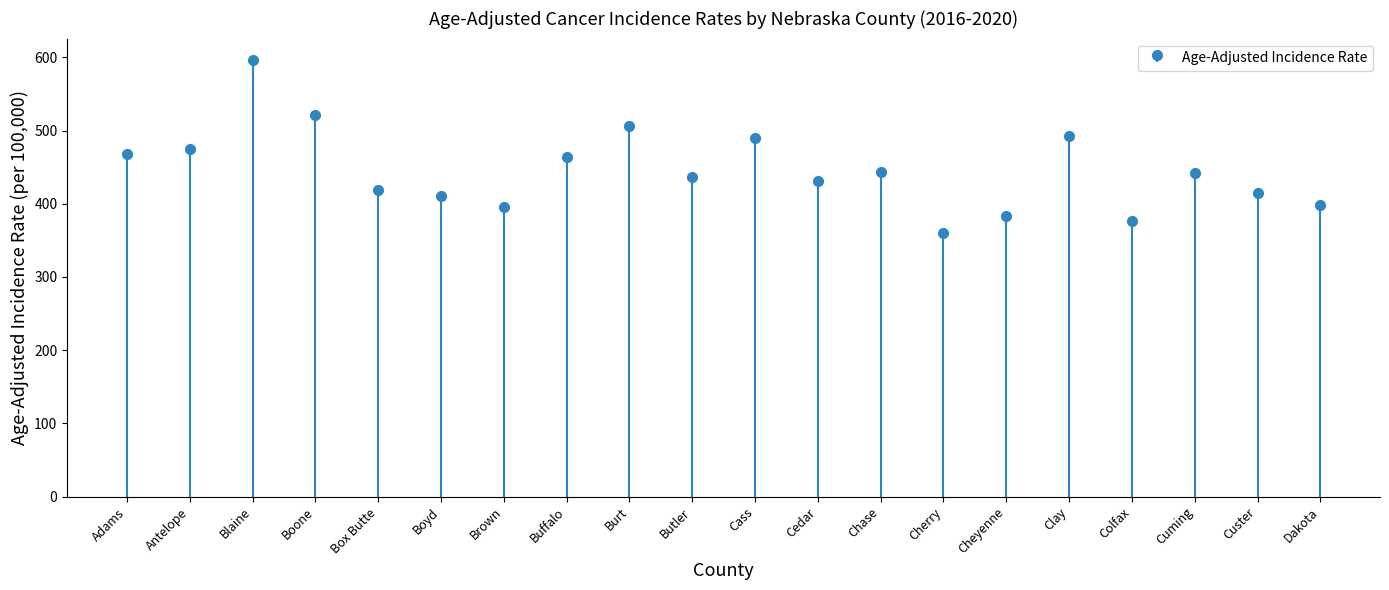

What is the greatest value displayed?

595.9